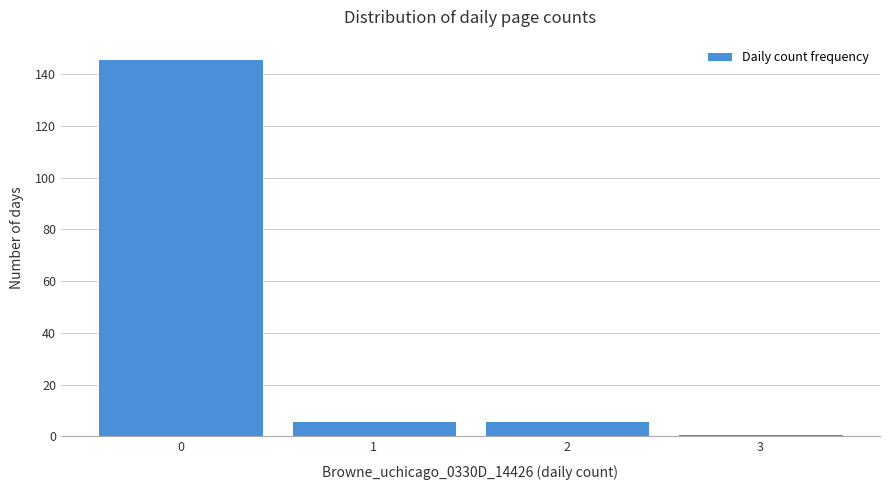

Reading left to right, transcribe this chart: for each bar, give the range it covers on the x-axis and its height. The values are not printed on the chart, so give them approximately, as read against the axis.

-0.5 to 0.5: 146
0.5 to 1.5: 6
1.5 to 2.5: 6
2.5 to 3.5: under 2